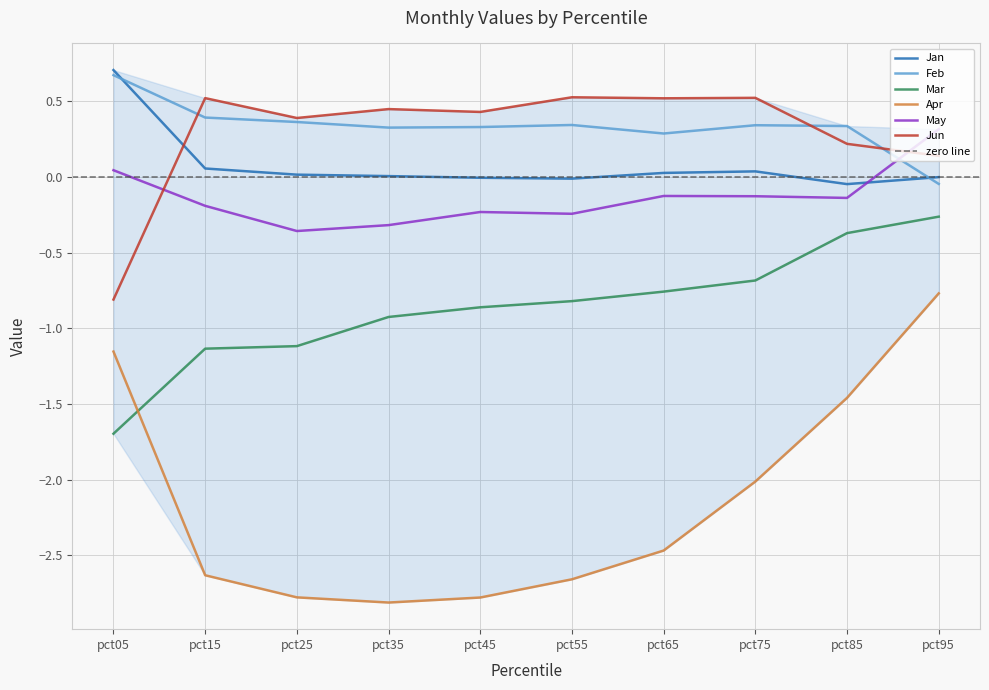

Rank the series at pct25 from highest to lowest value.

Jun, Feb, Jan, May, Mar, Apr